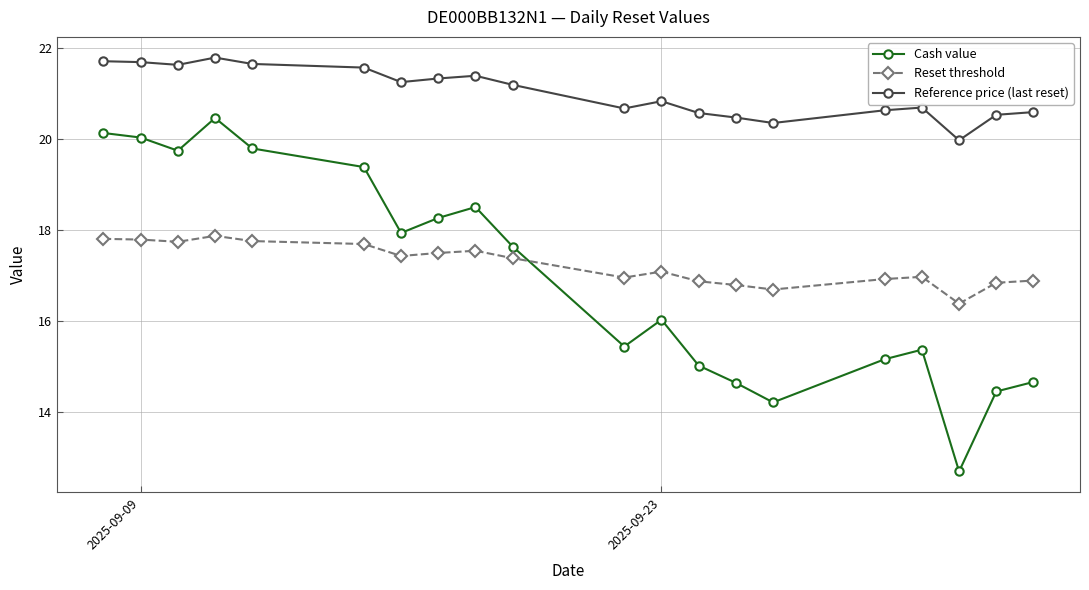

What is the value of the Cash value point at the 16th from the left?

15.2